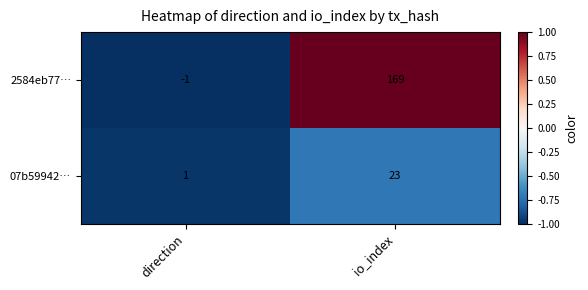

What is the difference between the maximum and minimum values in the 07b59942… series?

22